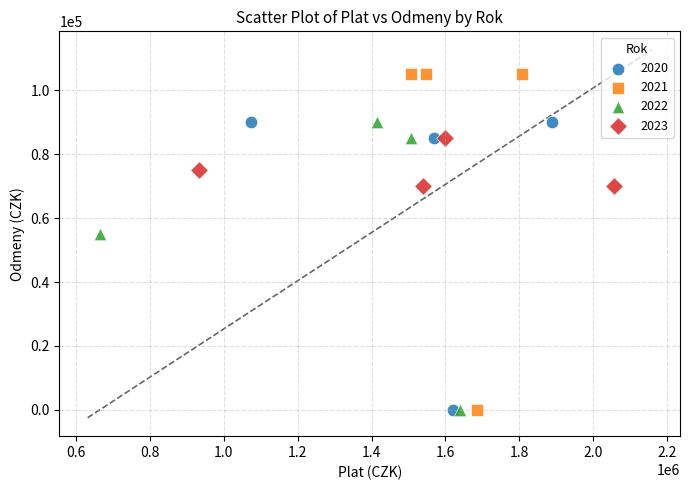

Which series contains the highest Y value?

2021